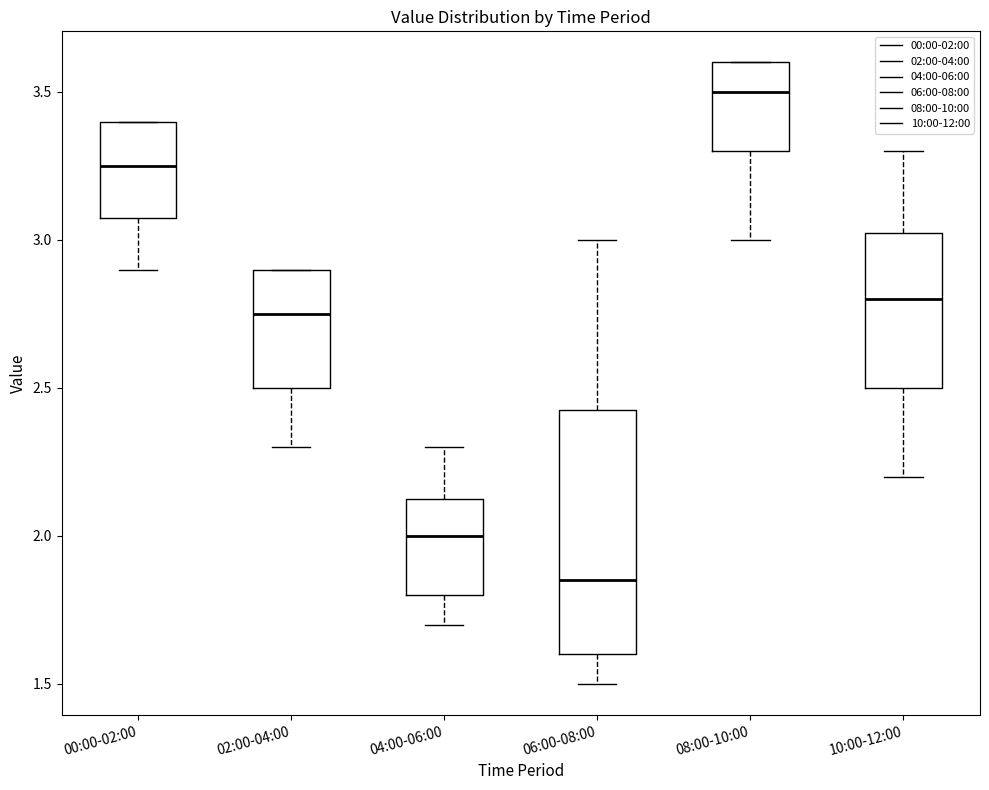

Which box is the tallest, from its lower edge to its upper edge?

06:00-08:00